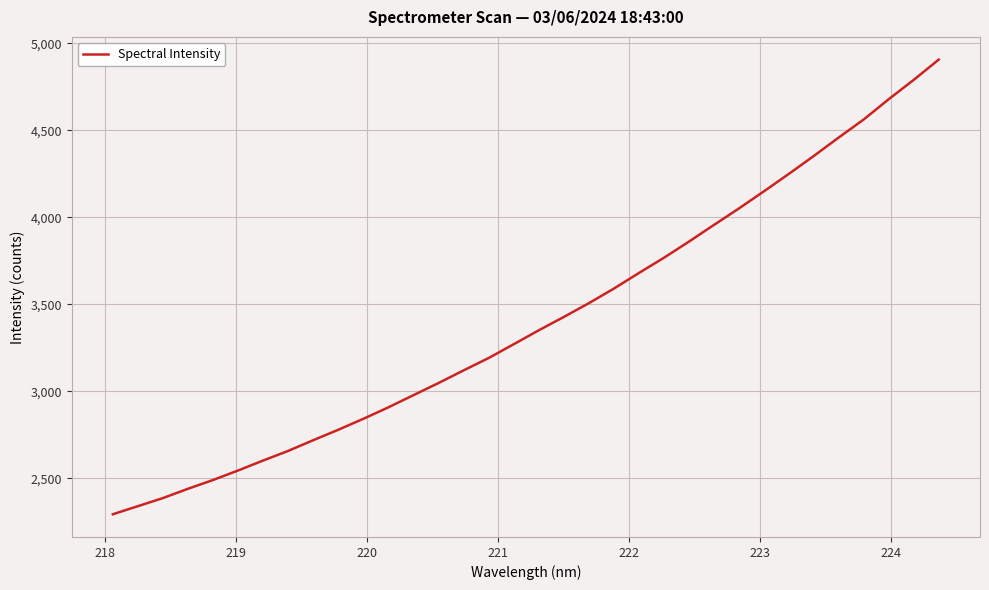

What is the maximum value shown in the chart?

4905.5